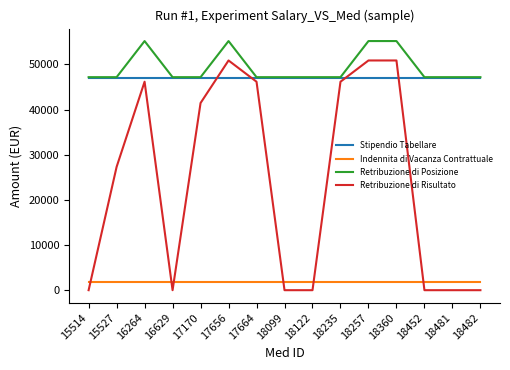

At 18360, list the series in order from largest to smallest.

Retribuzione di Posizione, Retribuzione di Risultato, Stipendio Tabellare, Indennita di Vacanza Contrattuale